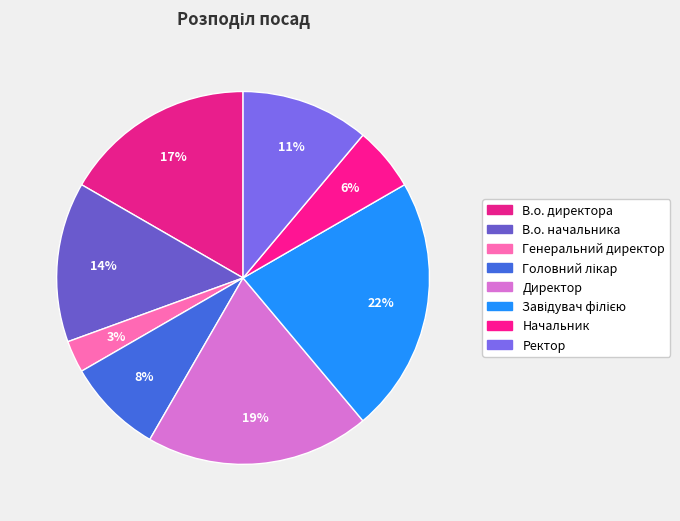

Is there a majority slice in this chart?

No